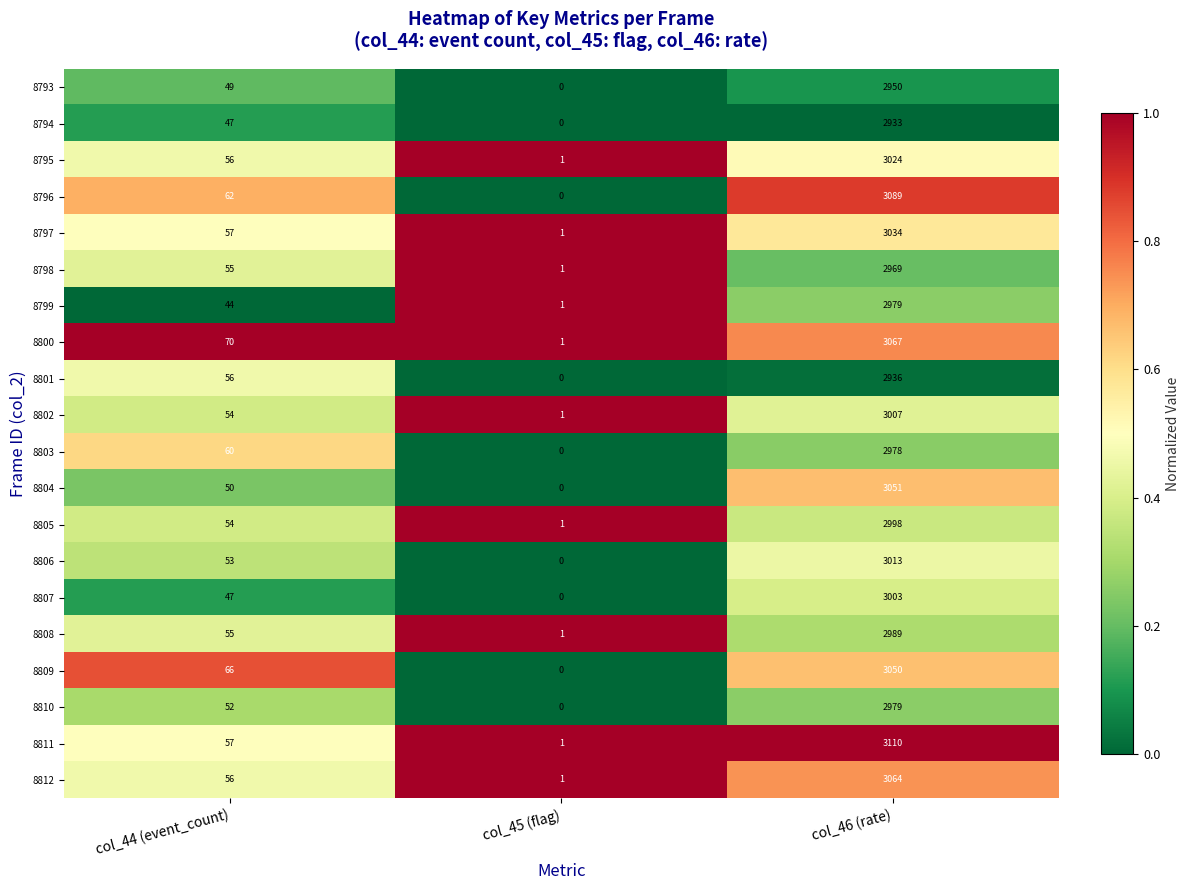

Rank the categories by 8809 value from lowest to highest.

col_45 (flag), col_44 (event_count), col_46 (rate)